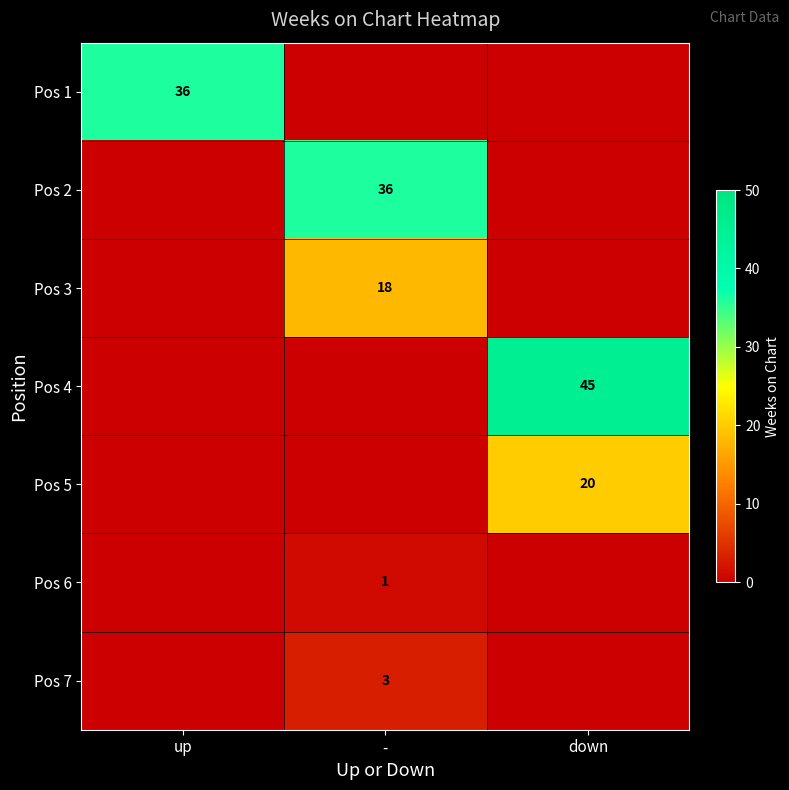

The value of Pos 2 at - is 51. True or false?

False